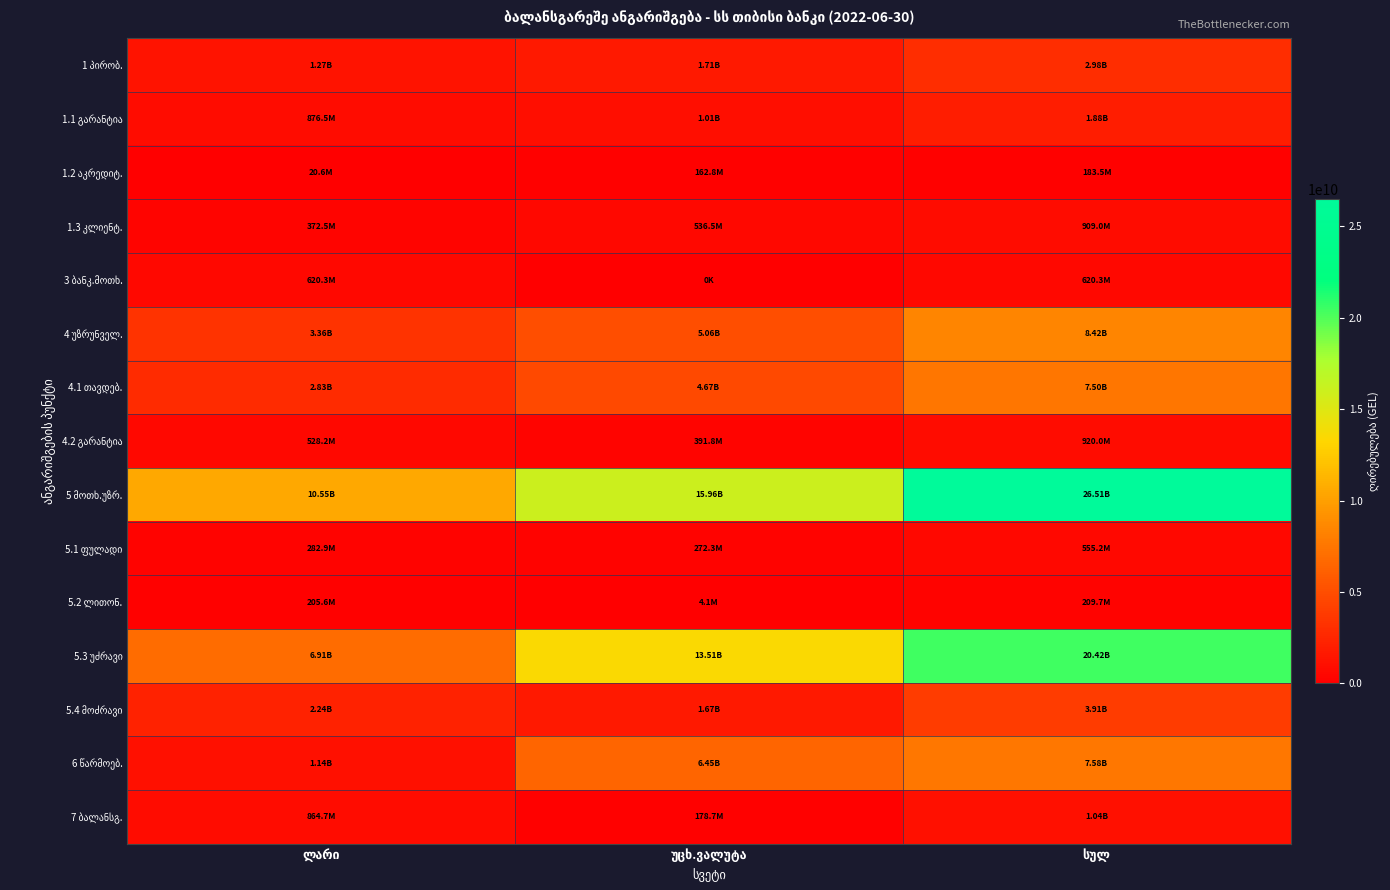

What is the sum of the 5.1 ფულადი values at ლარი and სულ?

838100858.4